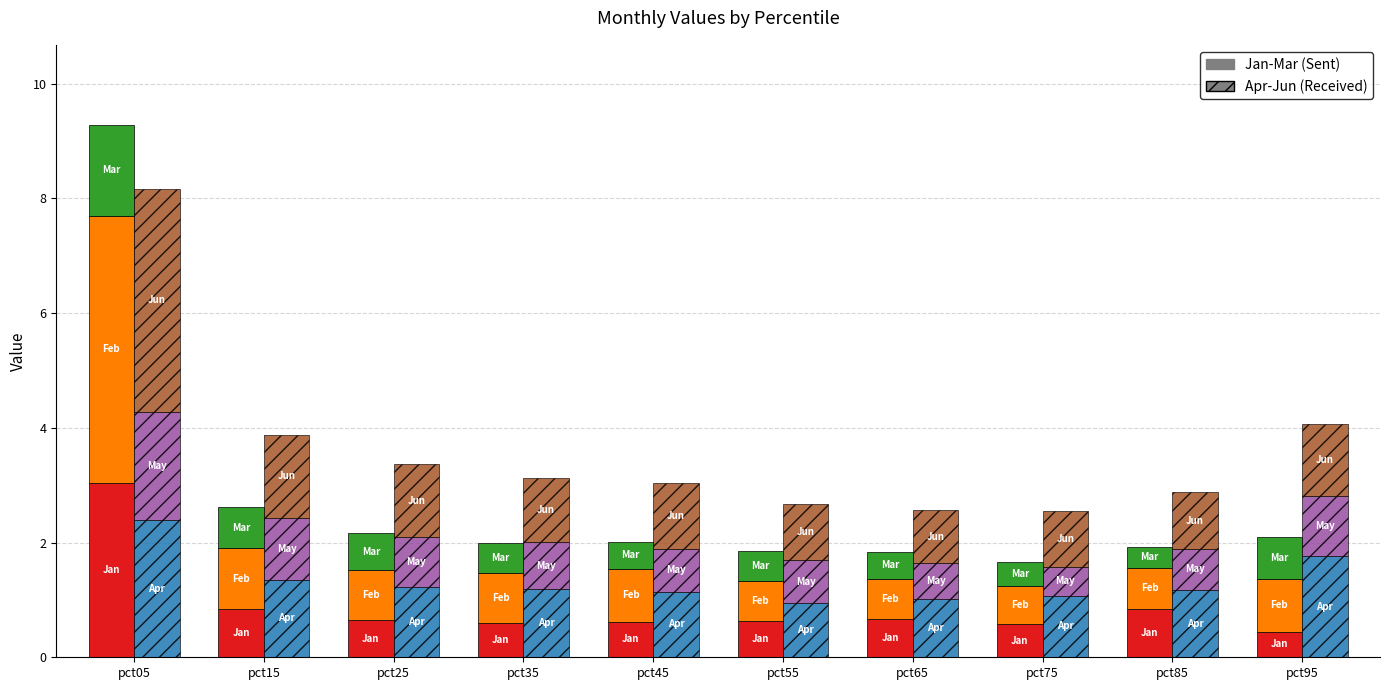

How many distinct data groups are displayed?

6